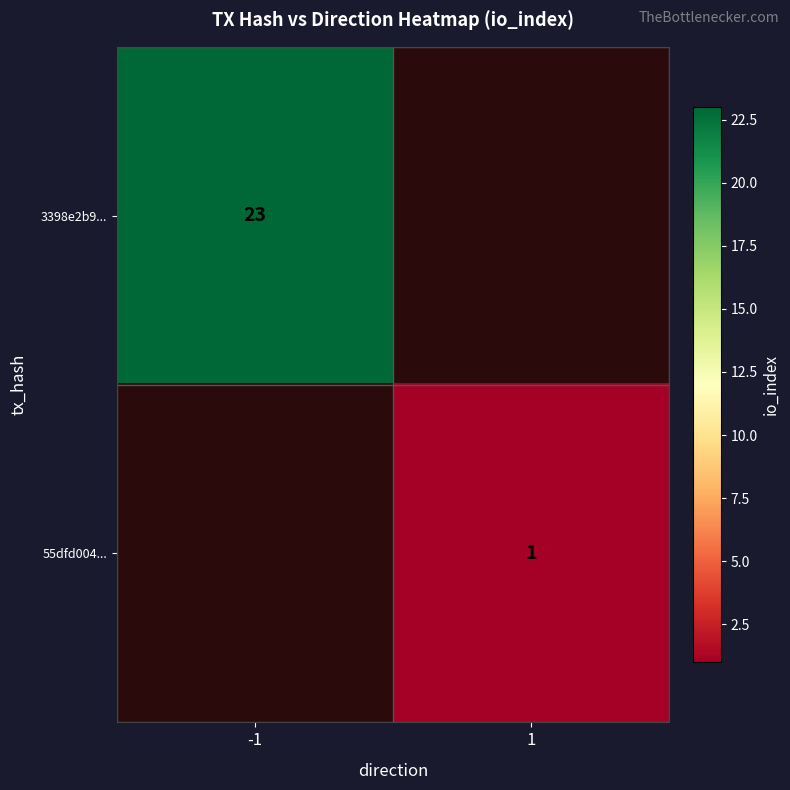

True or false: 55dfd004... has a value of 2 at 1.

False